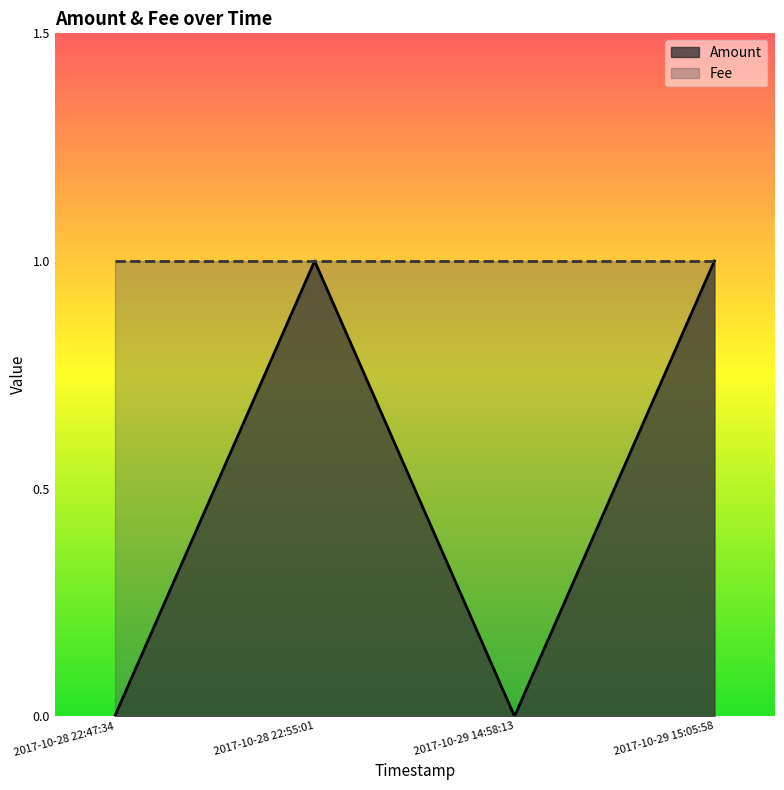

Where is the data nearest to the value 0?

2017-10-28 22:47:34